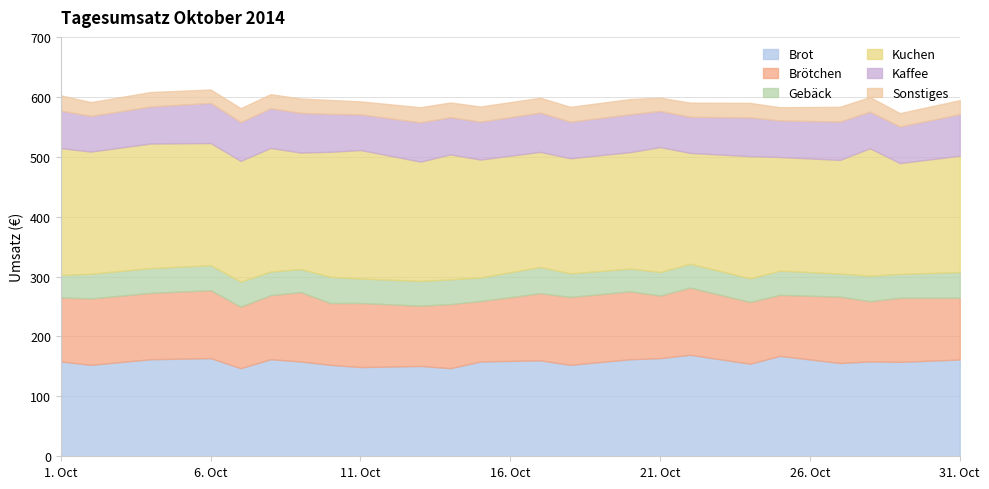

Which series changed the most between 2014-10-09 and 2014-10-27?

Brötchen